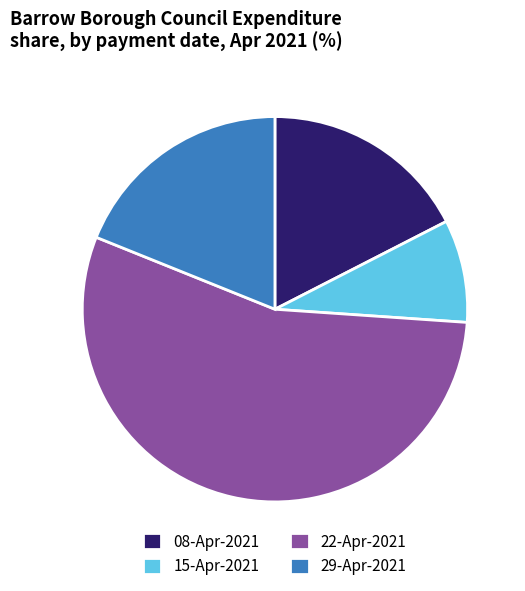

The 15-Apr-2021 slice represents 19% of the pie. True or false?

False